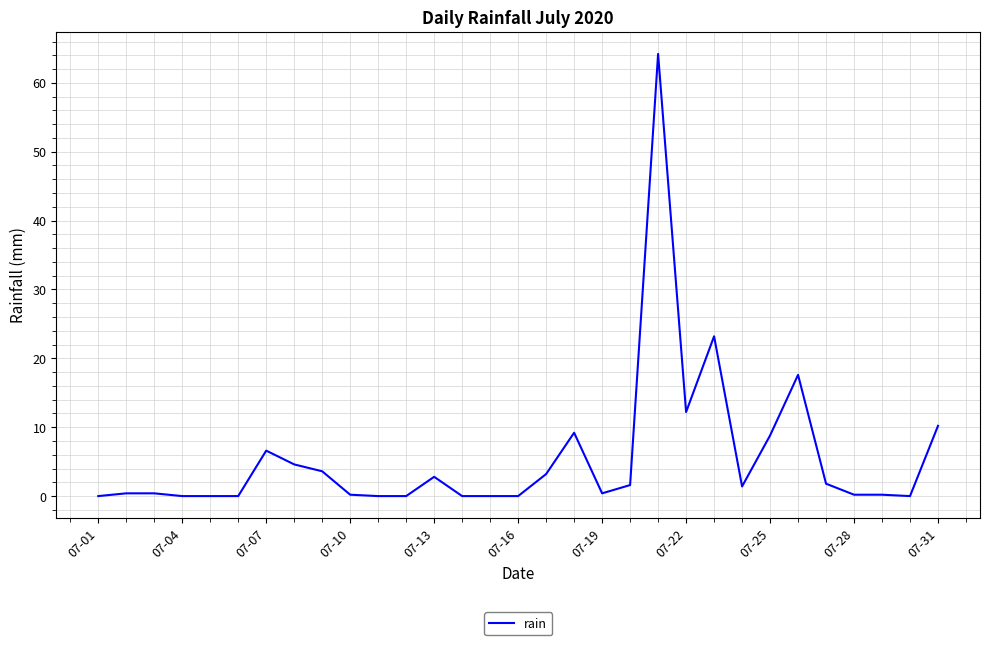

What is the maximum value shown in the chart?

64.2